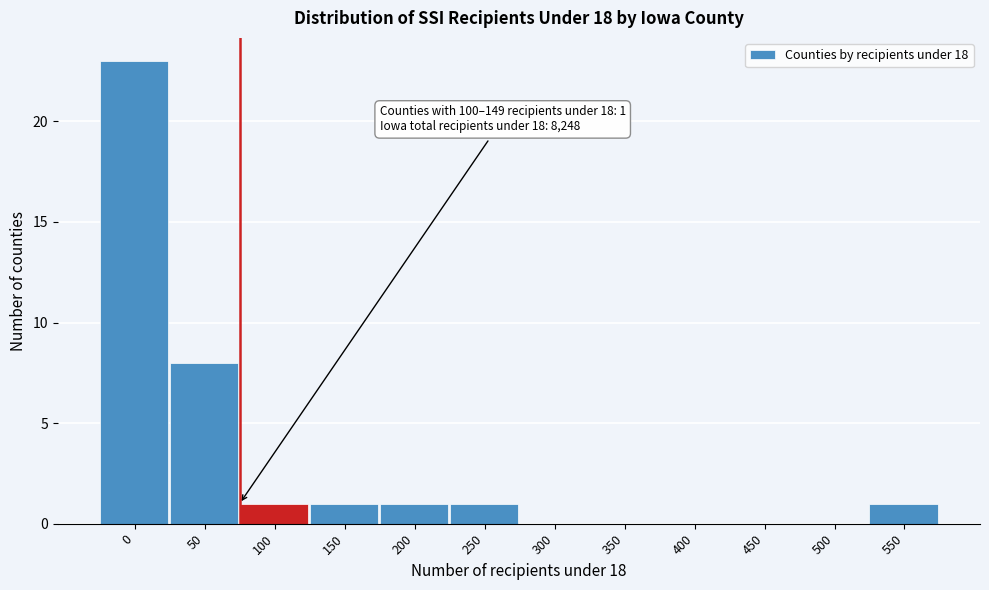

Reading left to right, transcribe all the data shown in this chart.

0=23	50=8	100=1	150=1	200=1	250=1	300=0	350=0	400=0	450=0	500=0	550=1